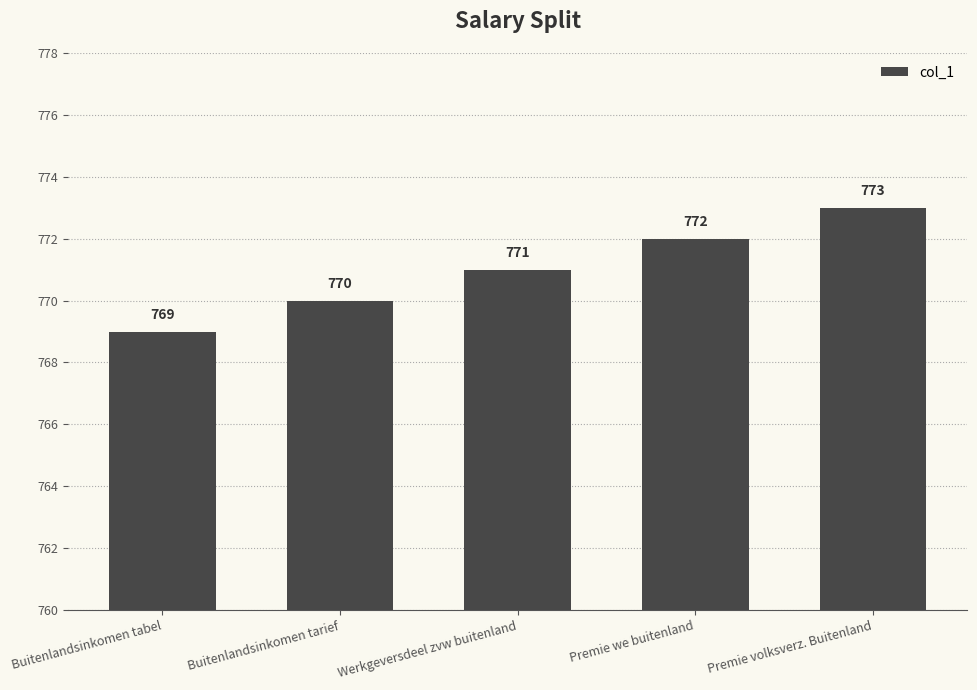

What is the maximum value shown in the chart?

773